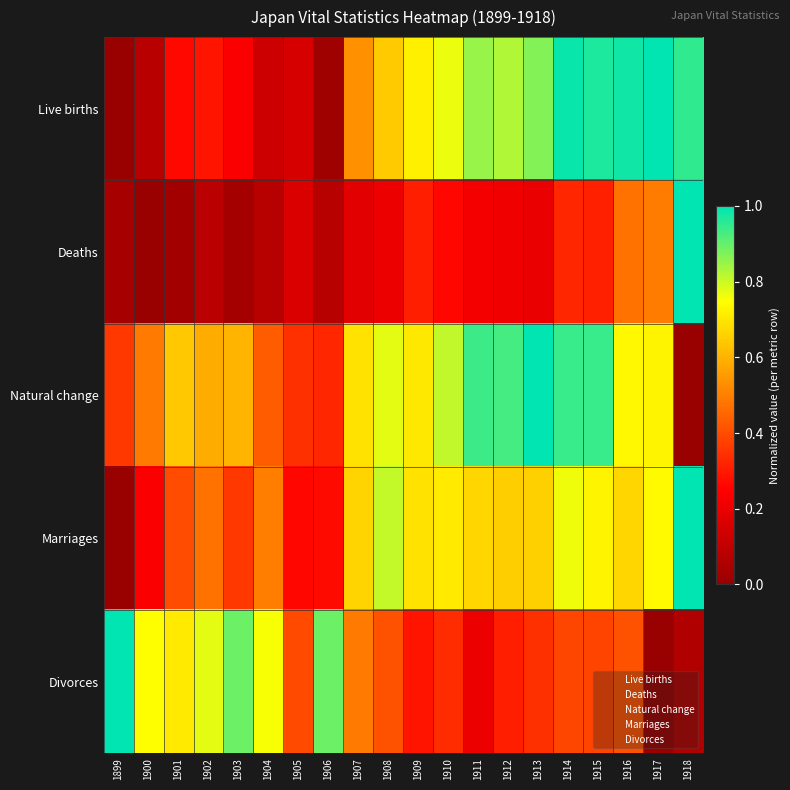

Reading left to right, extract all data points from this chart.

Live births: 1899=0.0	1900=0.1	1901=0.3	1902=0.3	1903=0.2	1904=0.1	1905=0.2	1906=0.0	1907=0.5	1908=0.6	1909=0.7	1910=0.8	1911=0.8	1912=0.8	1913=0.9	1914=1.0	1915=1.0	1916=1.0	1917=1.0	1918=1.0
Deaths: 1899=0.0	1900=0.0	1901=0.0	1902=0.1	1903=0.0	1904=0.1	1905=0.2	1906=0.1	1907=0.2	1908=0.2	1909=0.3	1910=0.3	1911=0.2	1912=0.2	1913=0.2	1914=0.3	1915=0.3	1916=0.5	1917=0.5	1918=1.0
Natural change: 1899=0.4	1900=0.5	1901=0.6	1902=0.6	1903=0.6	1904=0.4	1905=0.3	1906=0.3	1907=0.7	1908=0.8	1909=0.7	1910=0.8	1911=0.9	1912=0.9	1913=1.0	1914=0.9	1915=0.9	1916=0.7	1917=0.7	1918=0.0
Marriages: 1899=0.0	1900=0.2	1901=0.4	1902=0.5	1903=0.4	1904=0.5	1905=0.3	1906=0.3	1907=0.7	1908=0.8	1909=0.7	1910=0.7	1911=0.7	1912=0.7	1913=0.7	1914=0.8	1915=0.7	1916=0.7	1917=0.7	1918=1.0
Divorces: 1899=1.0	1900=0.7	1901=0.7	1902=0.8	1903=0.9	1904=0.8	1905=0.4	1906=0.9	1907=0.5	1908=0.4	1909=0.3	1910=0.3	1911=0.2	1912=0.3	1913=0.3	1914=0.4	1915=0.4	1916=0.4	1917=0.0	1918=0.1